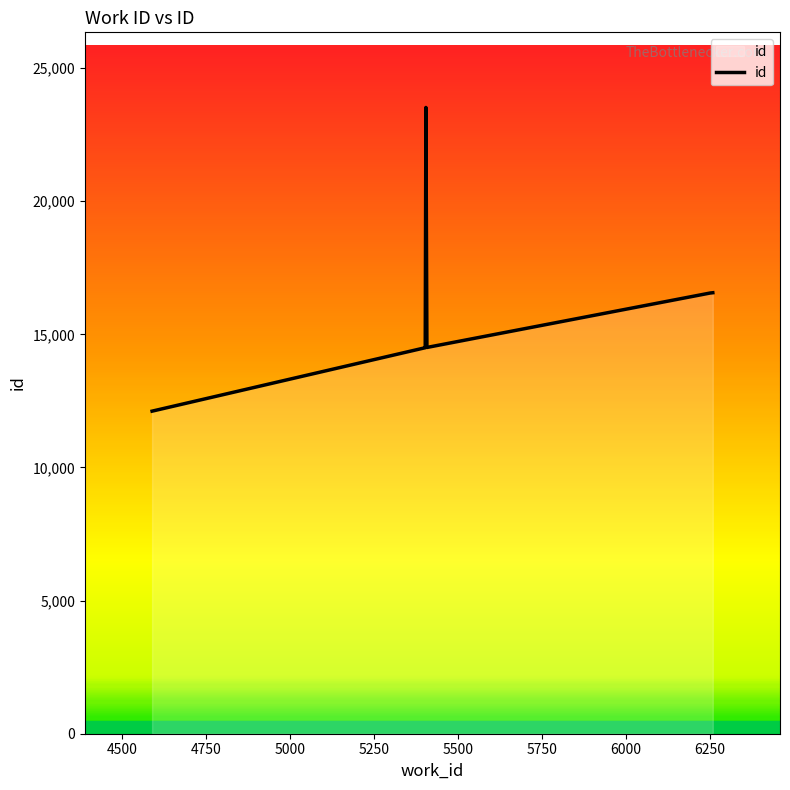

What is the difference between the maximum and second lowest values?

9025